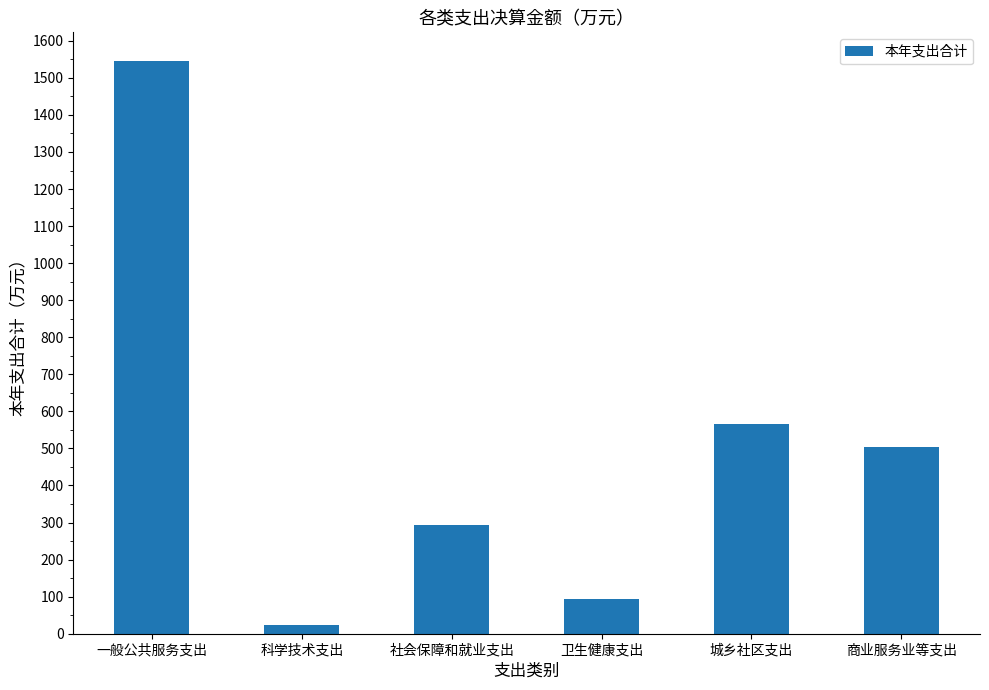

True or false: the data shows 2685.8 at 一般公共服务支出.

False